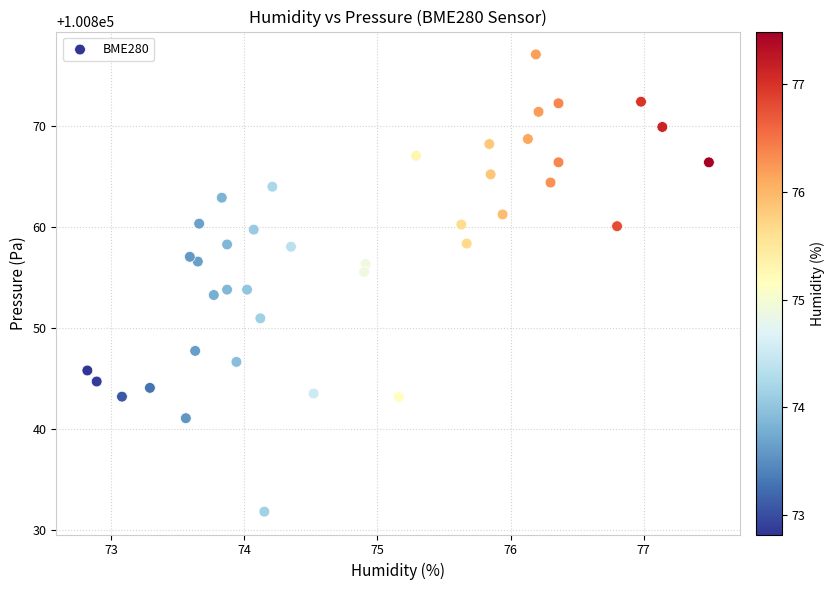

What is the range of X values (max minus min)?

4.7